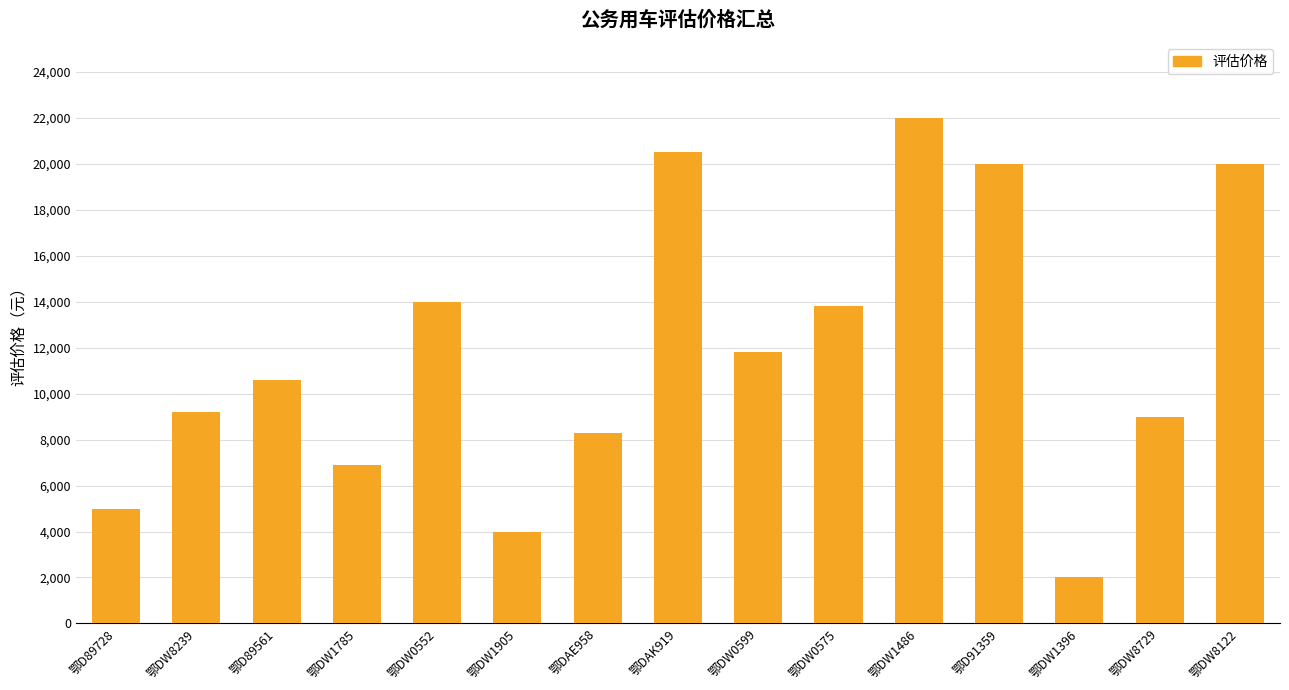

What position from the left is 鄂DW1785?

4